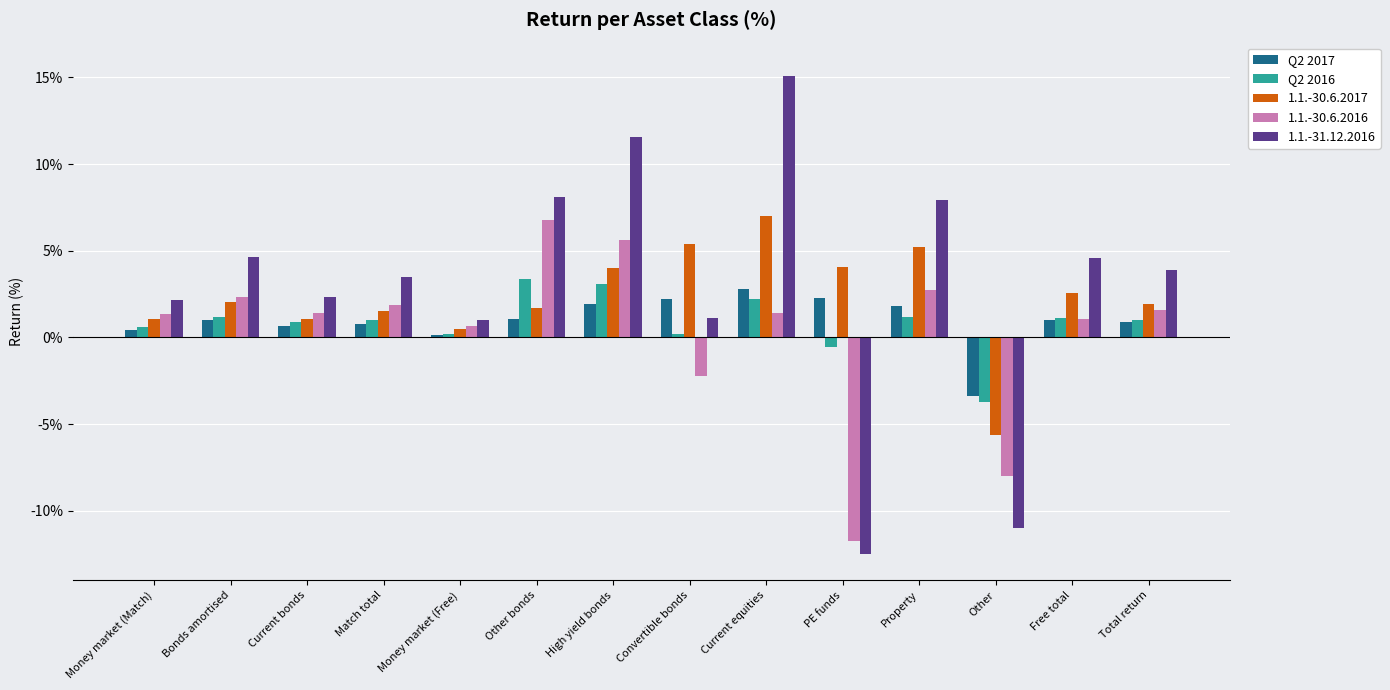

How many values in the 1.1.-31.12.2016 series are below 3?

6